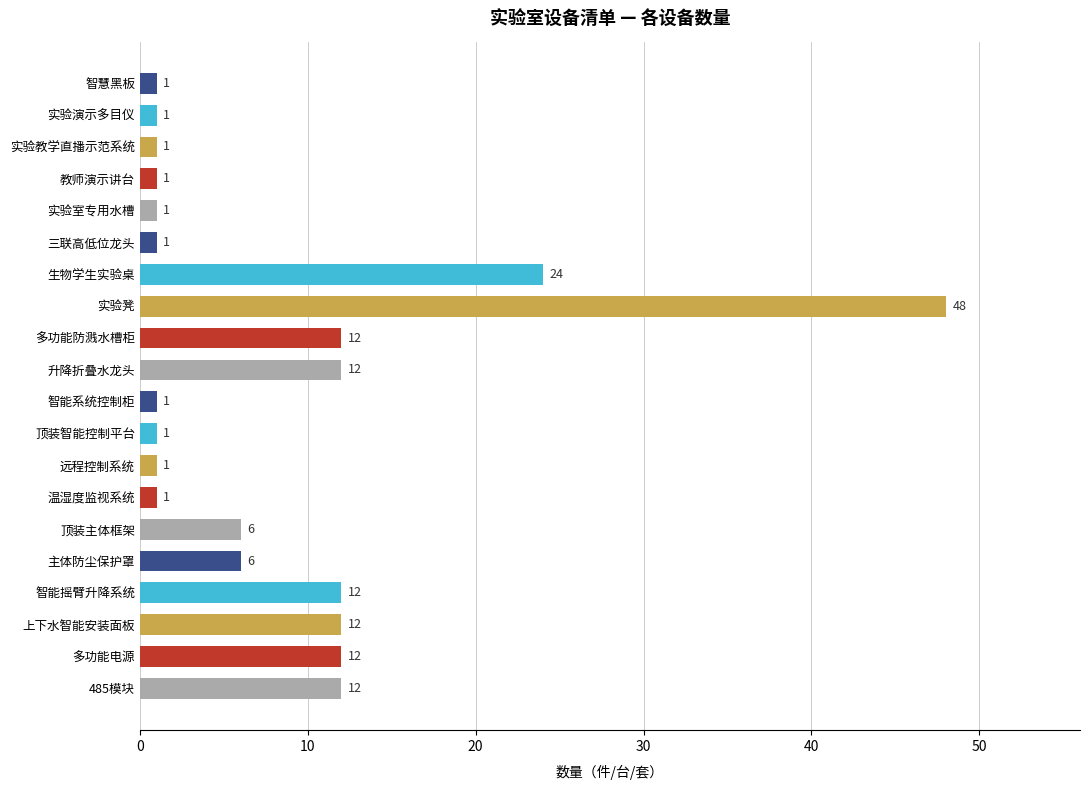

Is it true that the value at 多功能防溅水槽柜 is 12?

True